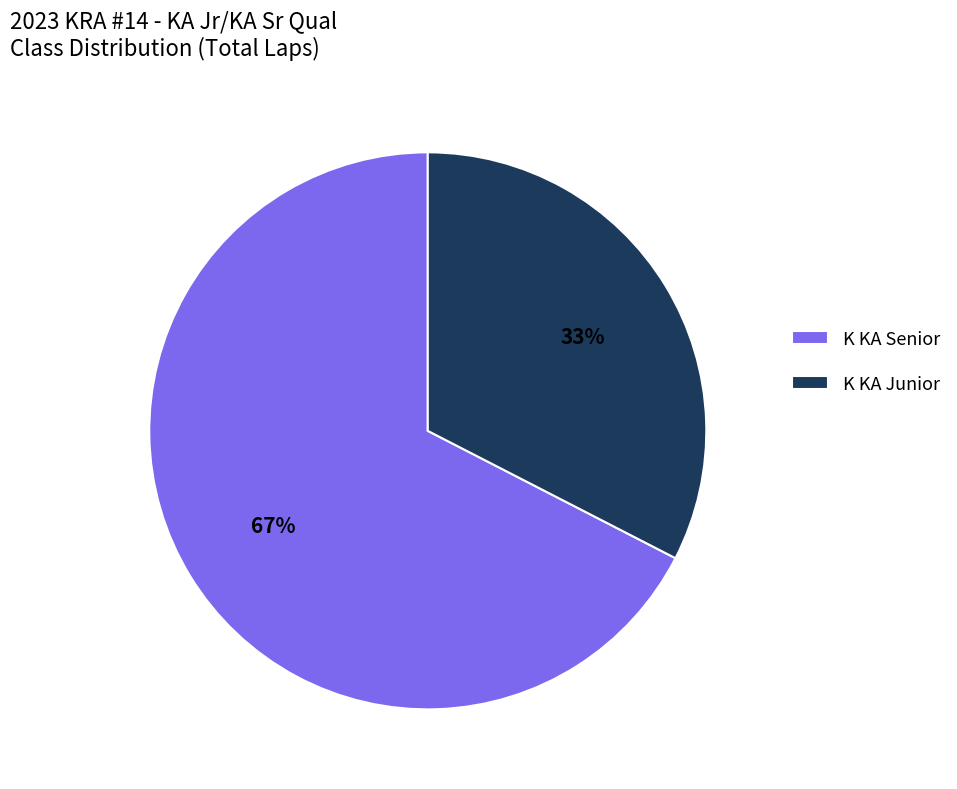

Combined, do K KA Junior and K KA Senior account for over 50%?

Yes